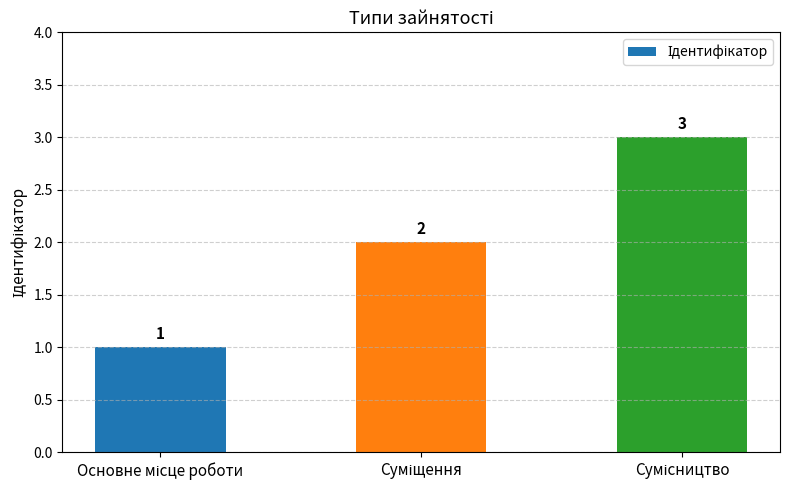

What is the maximum value shown in the chart?

3